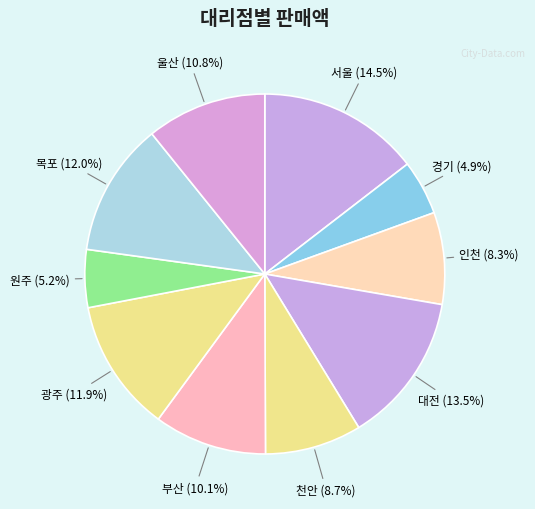

Between 광주 and 부산, which is larger?

광주